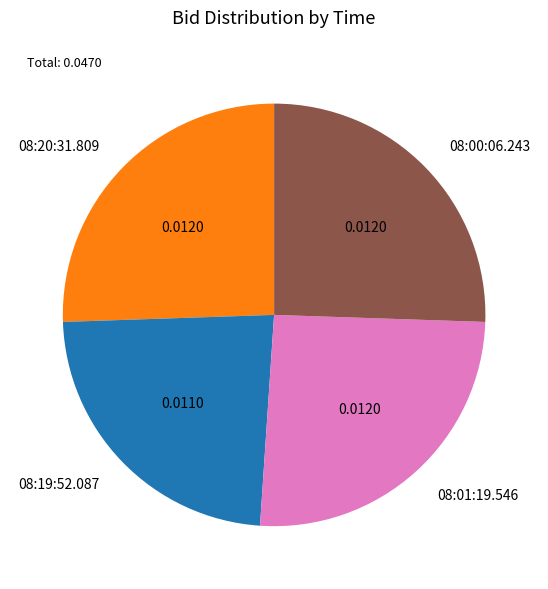

Between 08:01:19.546 and 08:19:52.087, which is larger?

08:01:19.546